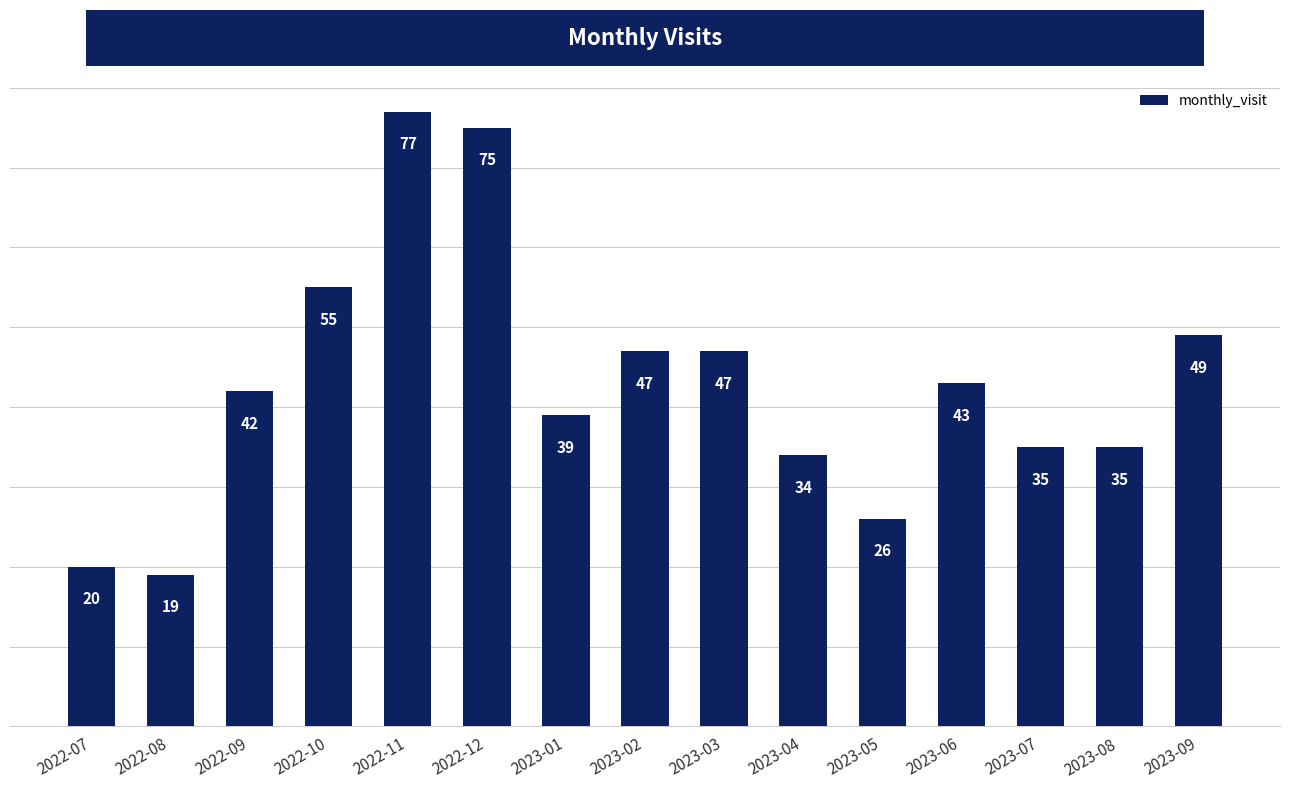

What is the average value?

43